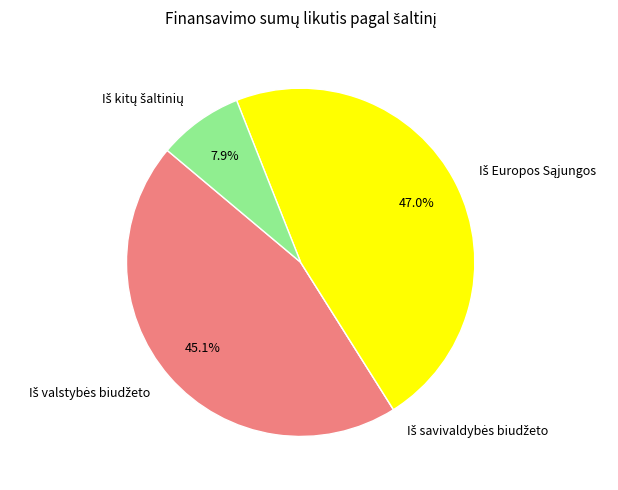

To the nearest percent, what is the difference between the largest and smallest slice percentages?

47%